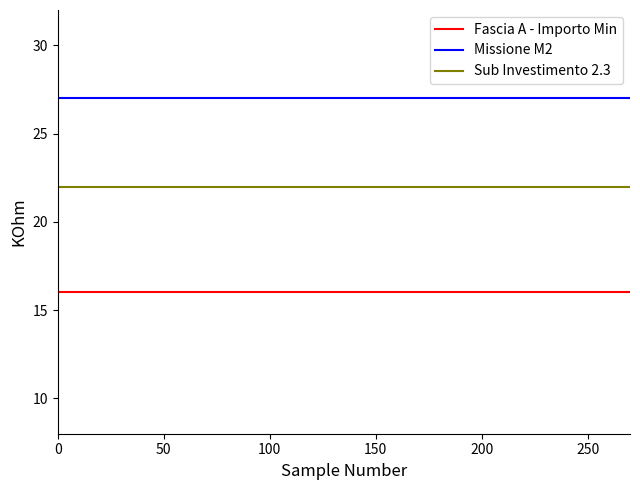

At how many categories does at least one series exceed 25?

20